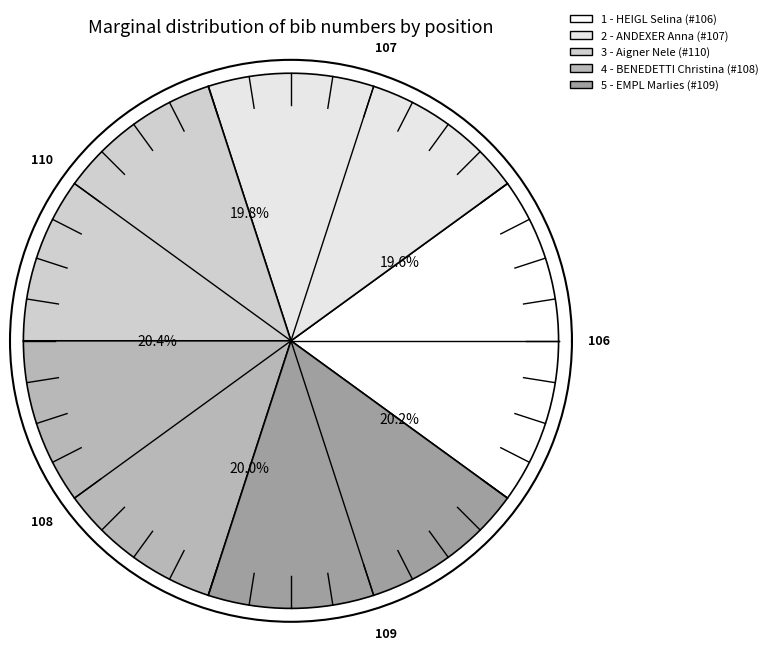

What percentage do 2 - ANDEXER Anna and 3 - Aigner Nele together represent?

40.2%